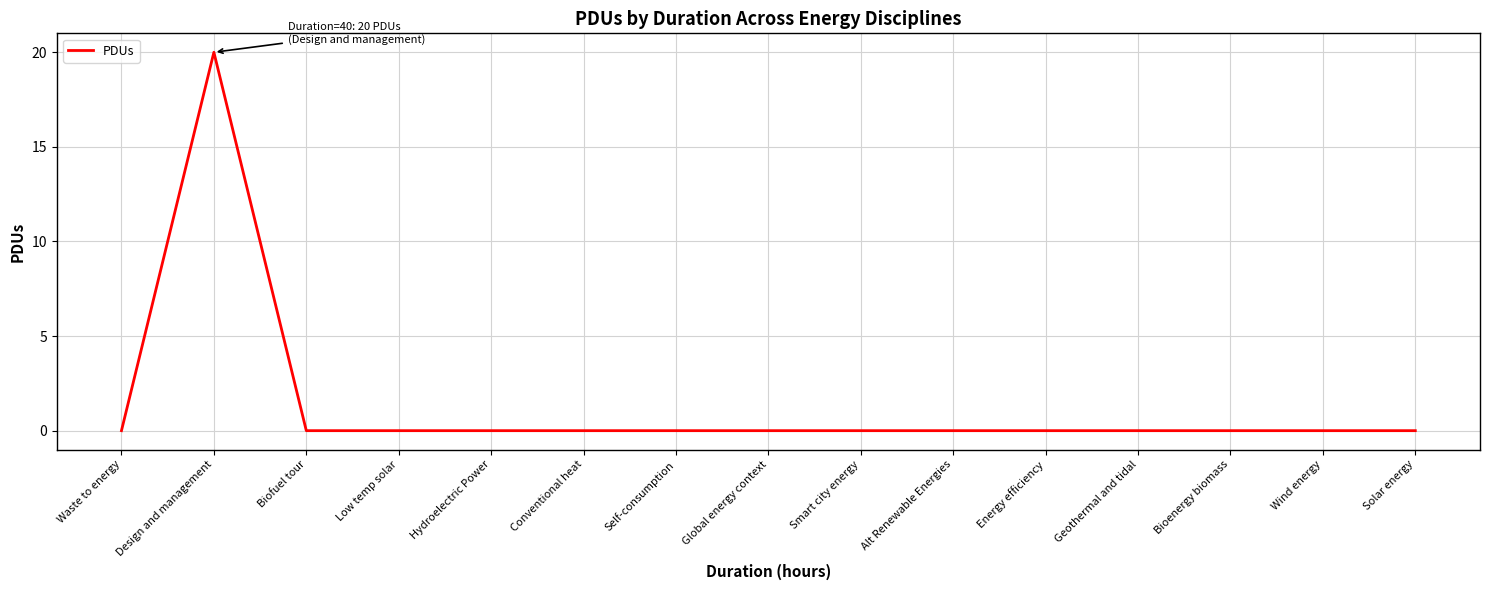

What is the sum of all values?

20